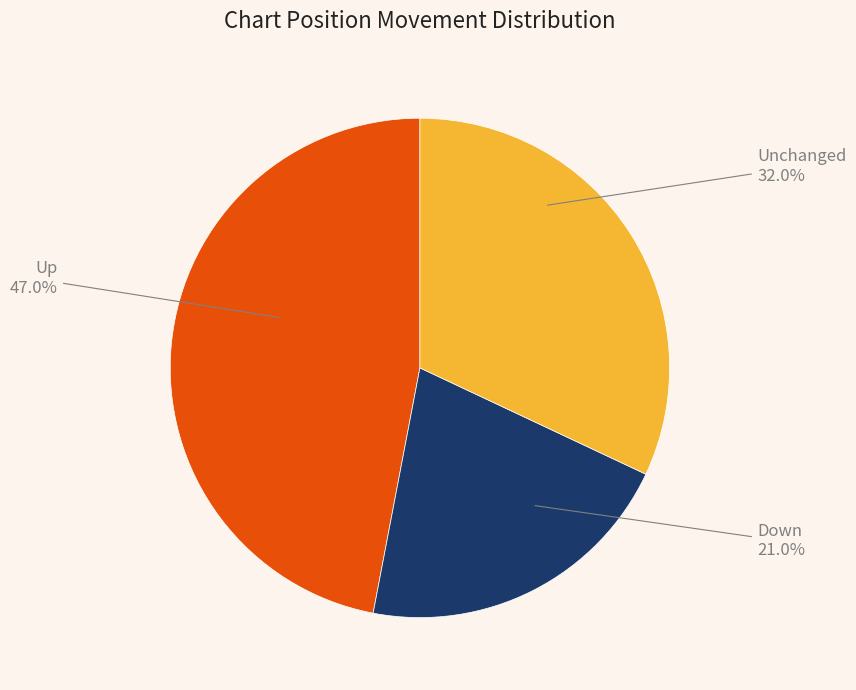

Is Unchanged the majority of the pie?

No